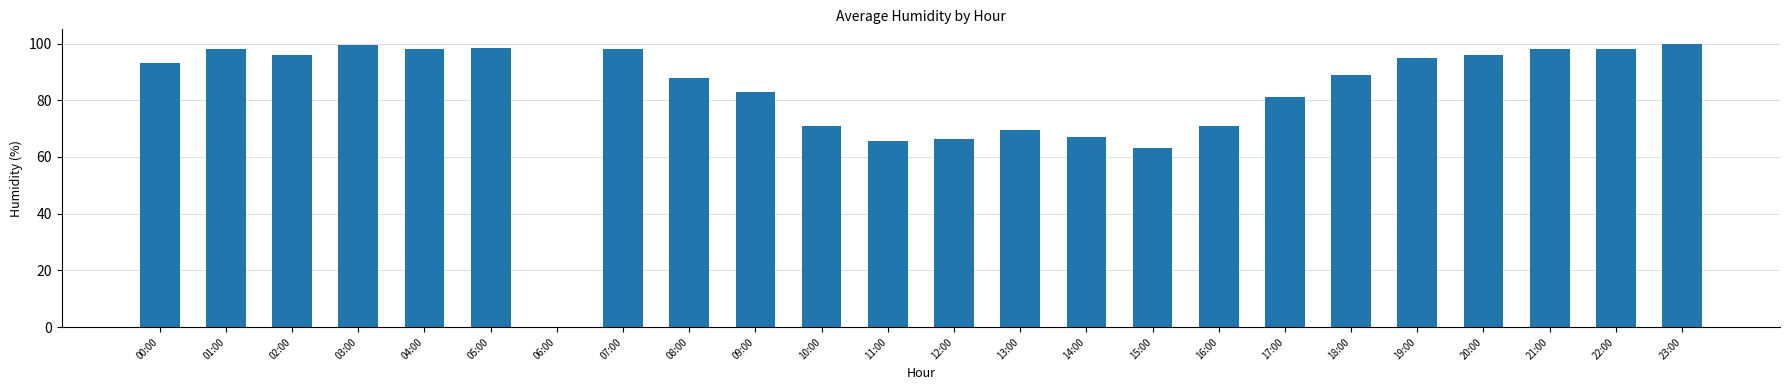

What is the average value?

82.6